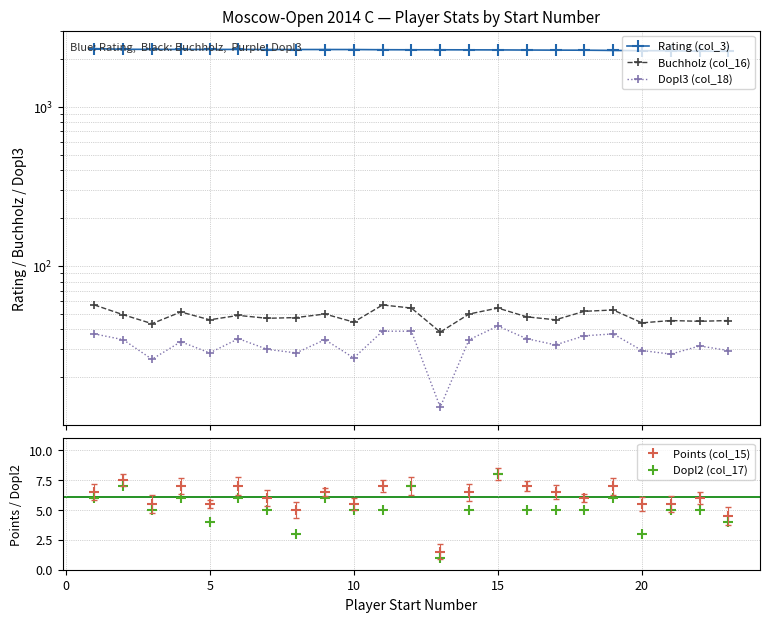

True or false: Buchholz (col_16) and Rating (col_3) intersect in this chart.

False